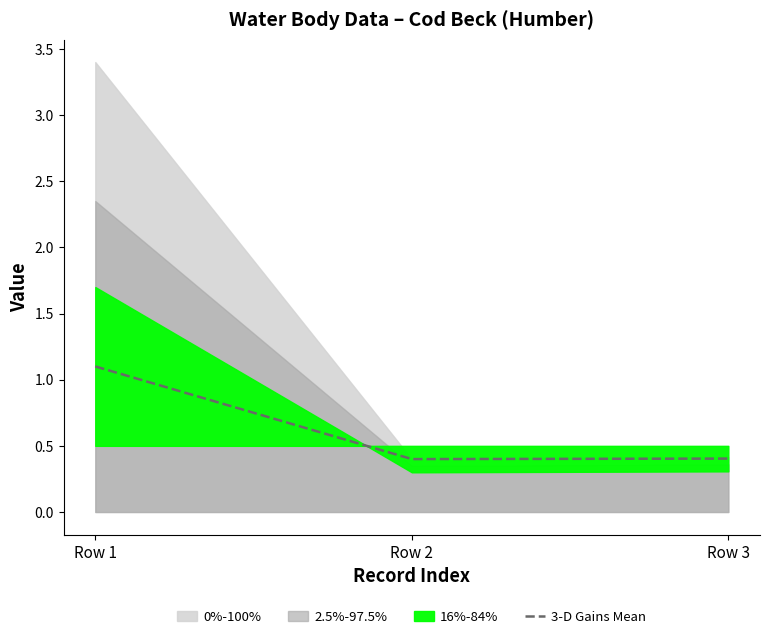

Read the value at Row 2.

0.4